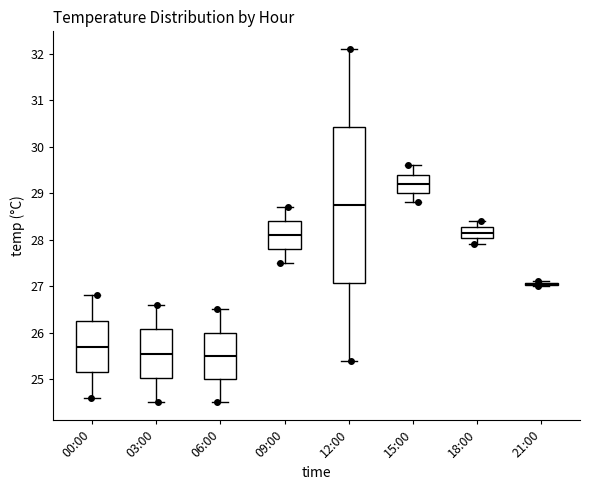

Comparing the boxes themselves (not the whiskers), which one is the tallest?

12:00